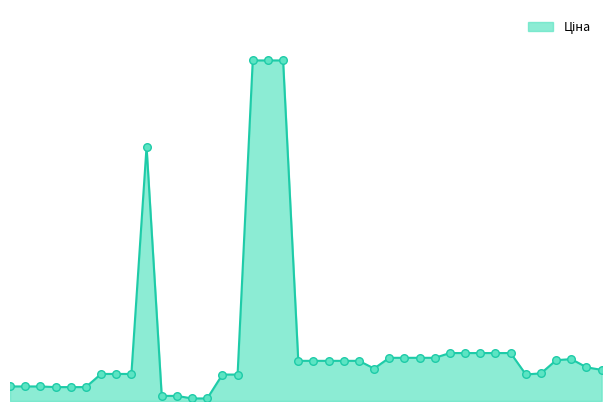

Is this an area chart (filled region under the line)?

Yes